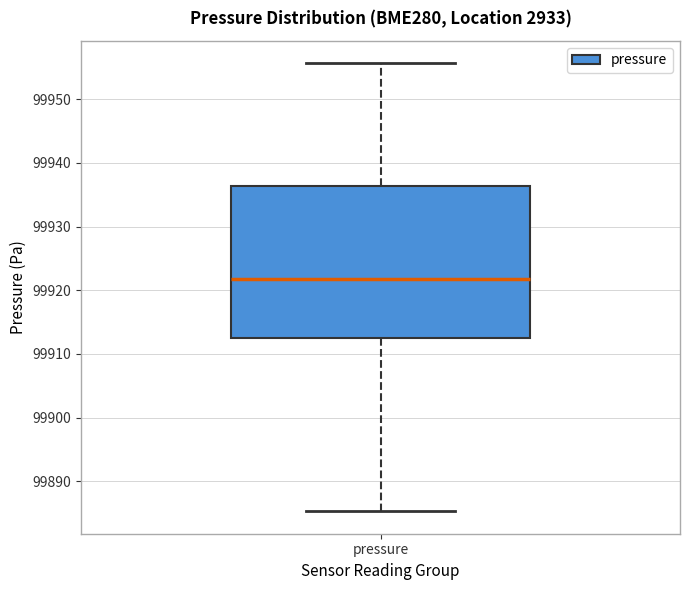

Where does the median line of the box for pressure sit on the y-axis? The values are not printed on the chart, so give them approximately, as read against the axis.

99922